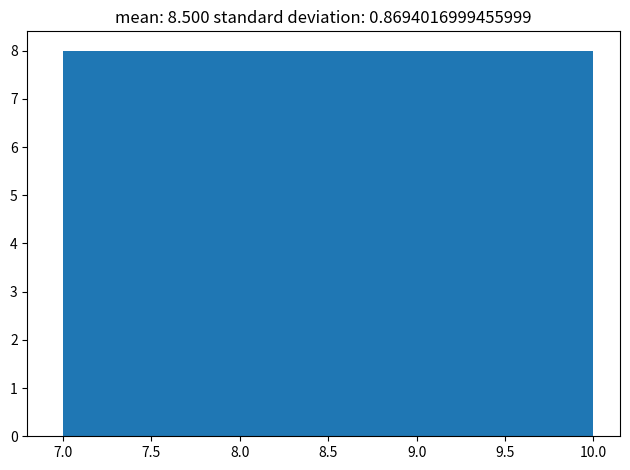

Reading left to right, transcribe this chart: for each bar, give the range it covers on the x-axis and its height. The values are not printed on the chart, so give them approximately, as read against the axis.

7.0 to 7.6: 8
7.6 to 8.2: 8
8.2 to 8.8: 8
8.8 to 9.4: 8
9.4 to 10.0: 8